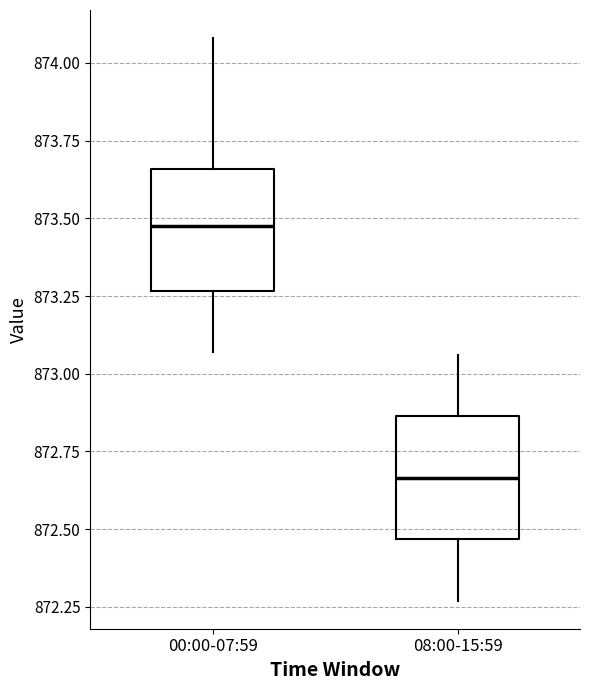

Reading left to right, read every box against the y-axis: the position of its median line, the range the box covers, and the ends of its whiskers. The values are not printed on the chart, so give them approximately, as read against the axis.

00:00-07:59: median 873.50, box 873.25 to 873.65, whiskers 873.05 to 874.10
08:00-15:59: median 872.65, box 872.45 to 872.85, whiskers 872.25 to 873.05